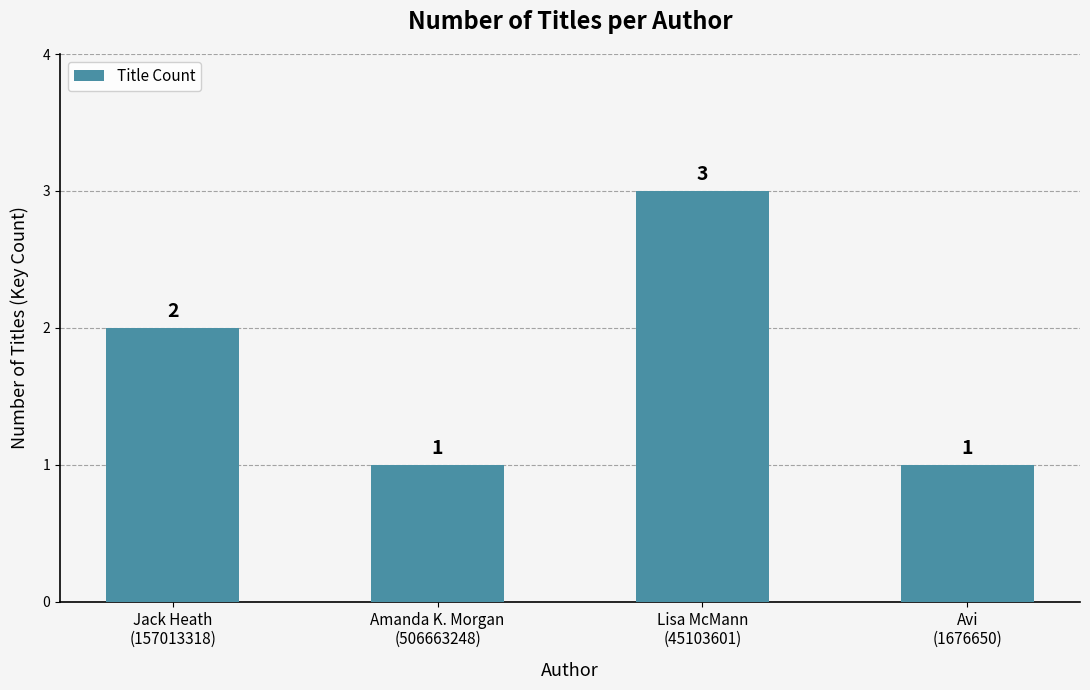

Reading left to right, transcribe all the data shown in this chart.

Jack Heath
(157013318)=2	Amanda K. Morgan
(506663248)=1	Lisa McMann
(45103601)=3	Avi
(1676650)=1